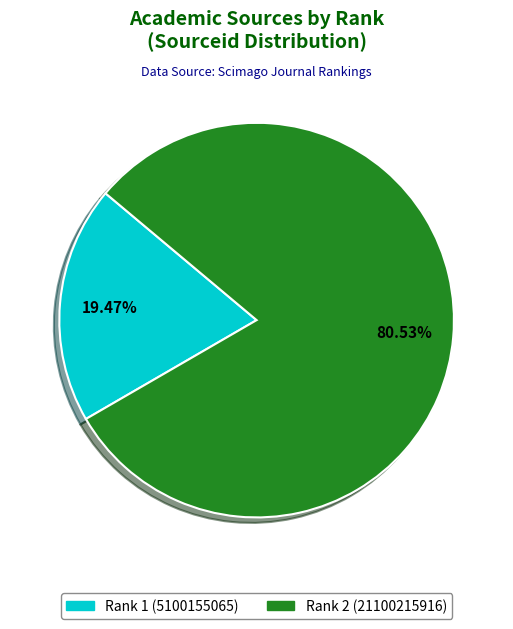

Do Rank 1 (5100155065) and Rank 2 (21100215916) together represent more than half of the pie?

Yes